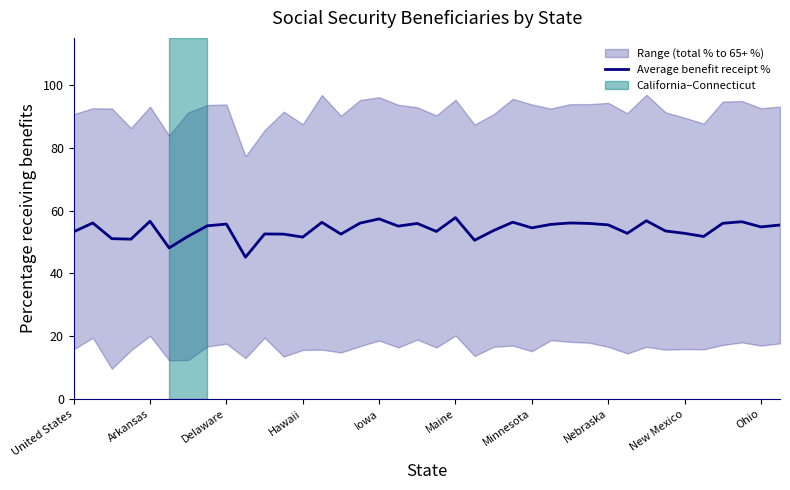

What is the maximum value for Average benefit receipt %?

57.8